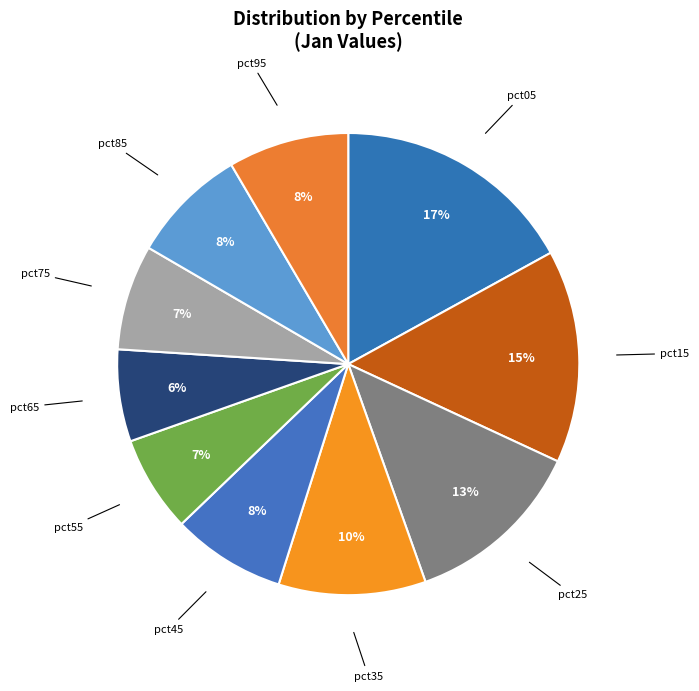

Rank the categories by value from highest to lowest.

pct05, pct15, pct25, pct35, pct95, pct85, pct45, pct75, pct55, pct65